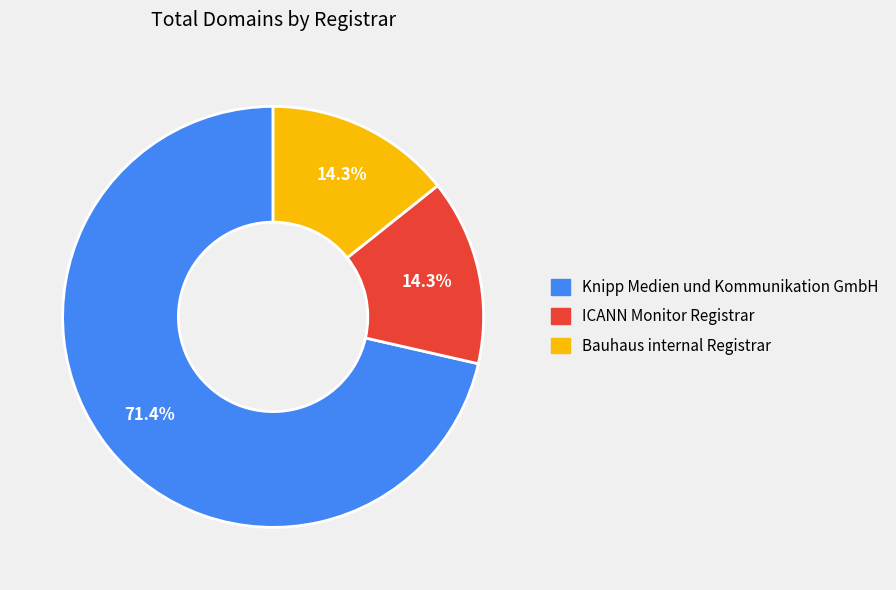

What percentage do ICANN Monitor Registrar and Knipp Medien und Kommunikation GmbH together represent?

85.7%